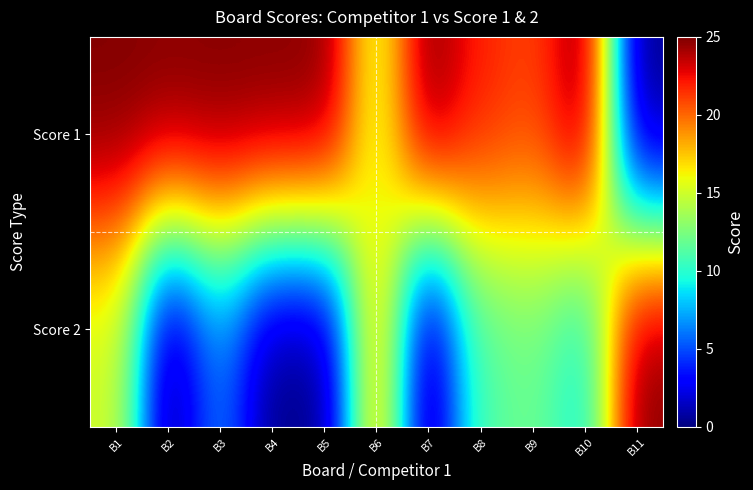

What is the total value across all series at B5?

25